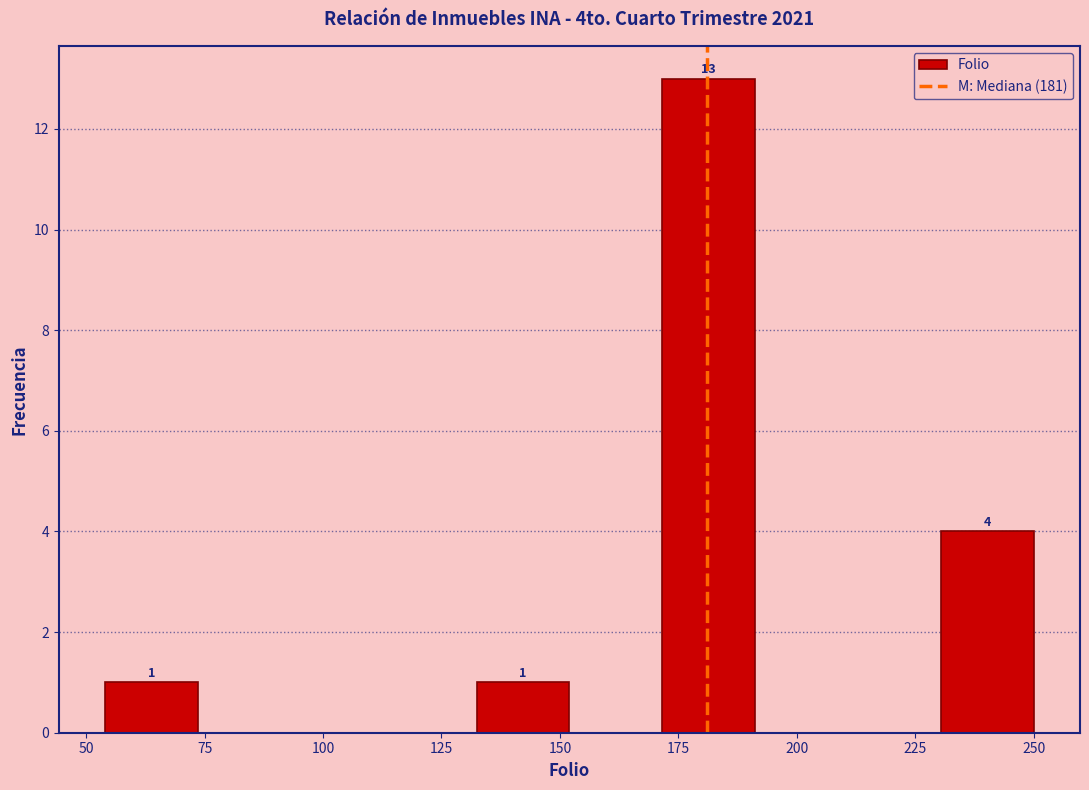

Around what value on the x-axis is the tallest bar? Give the approximate position of its centre, as read against the axis.

180